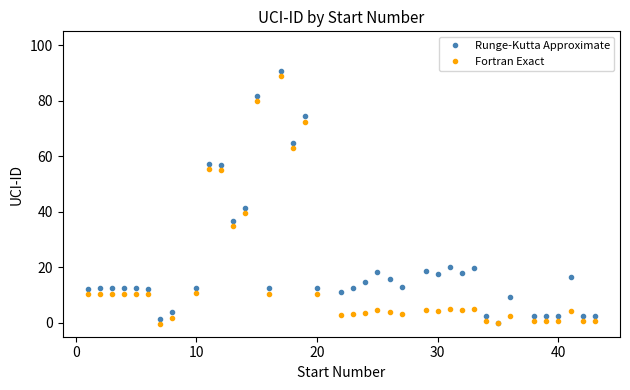

Which series has the largest total across all categories?

Runge-Kutta Approximate